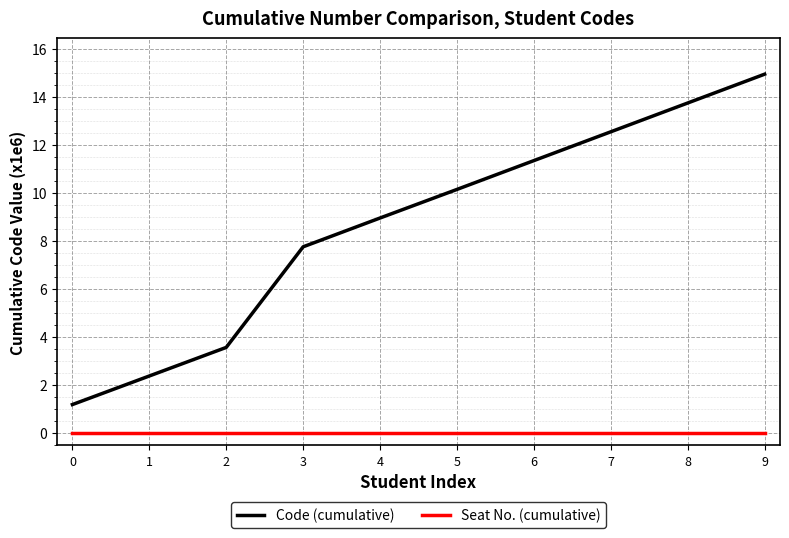

Is the value of Code (cumulative) at 3 greater than the value of Seat No. (cumulative) at 4?

Yes